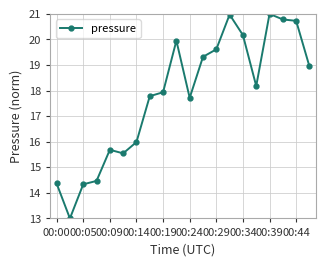

What is the maximum value shown in the chart?

21.0